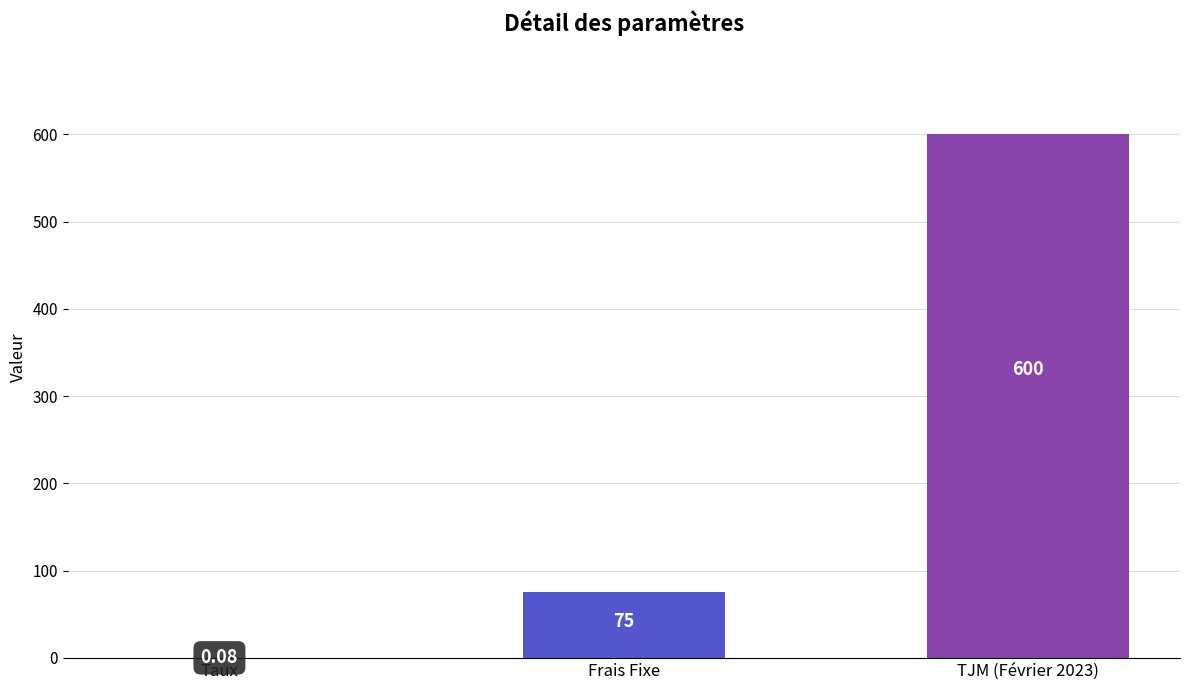

Where is the data nearest to the value 300?

Frais Fixe